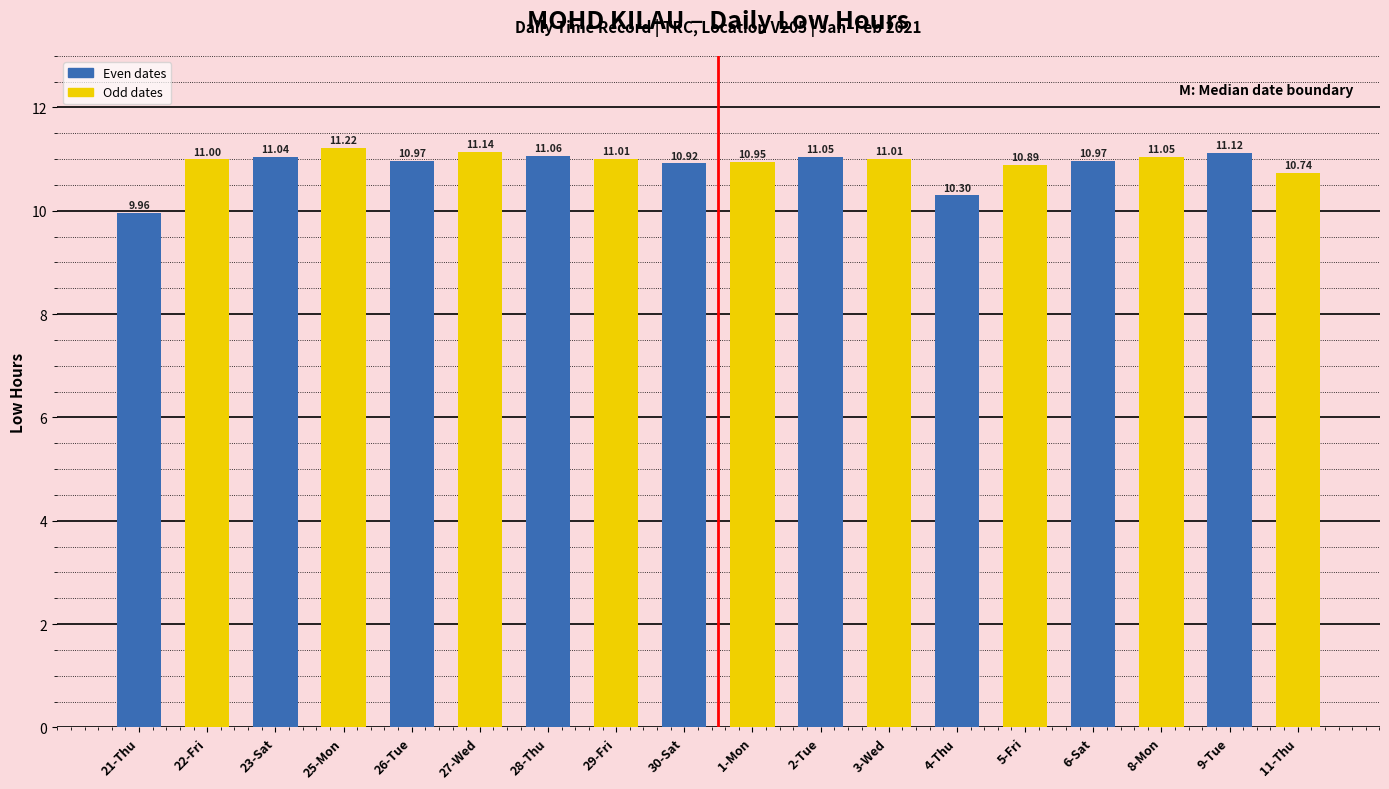

Approximately how many times larger is the value at 26-Tue compared to 2-Tue?

1.0